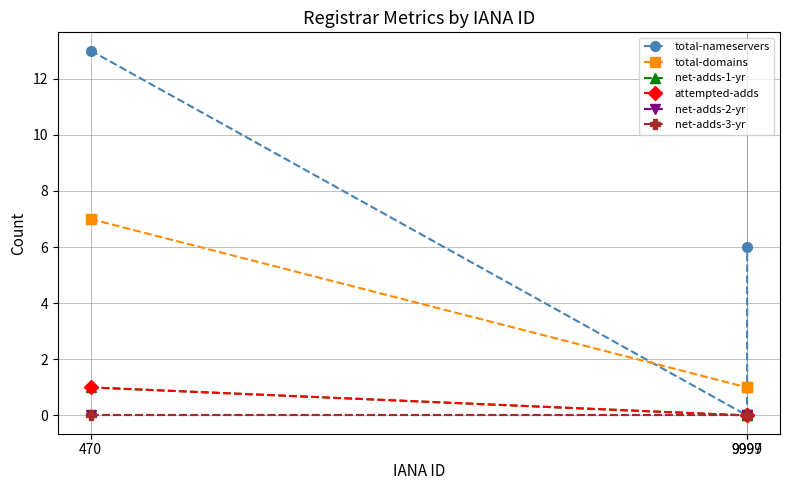

Is this an area chart (filled region under the line)?

No